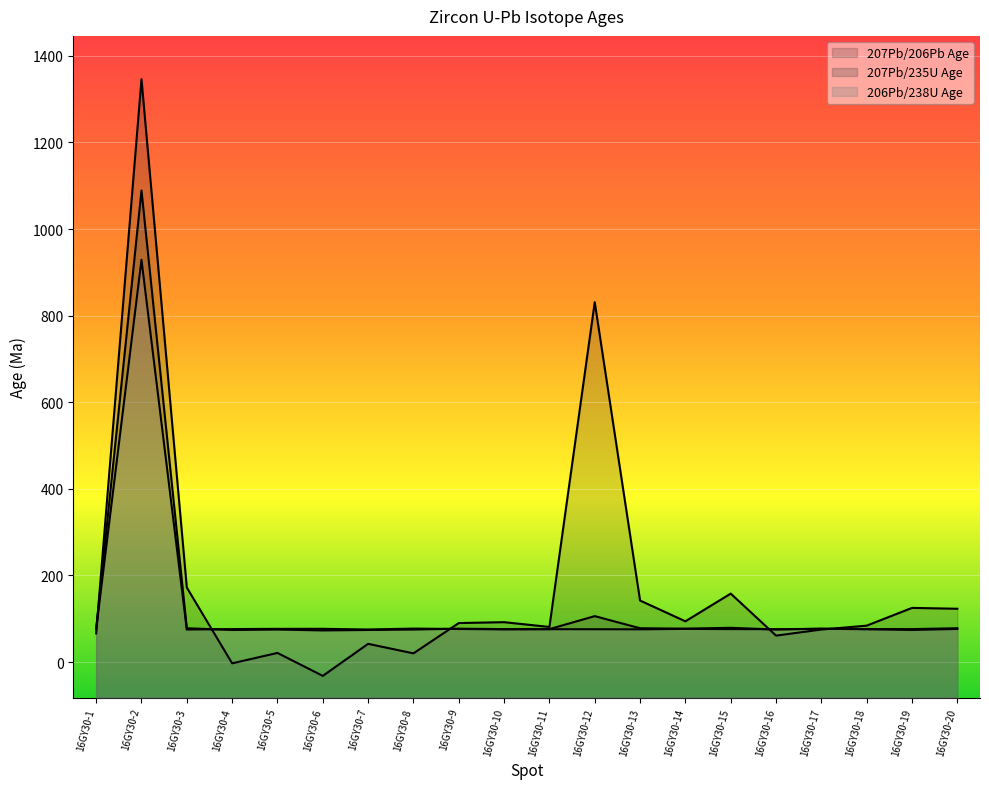

What are all the series names shown in the legend?

207Pb/206Pb Age, 207Pb/235U Age, 206Pb/238U Age